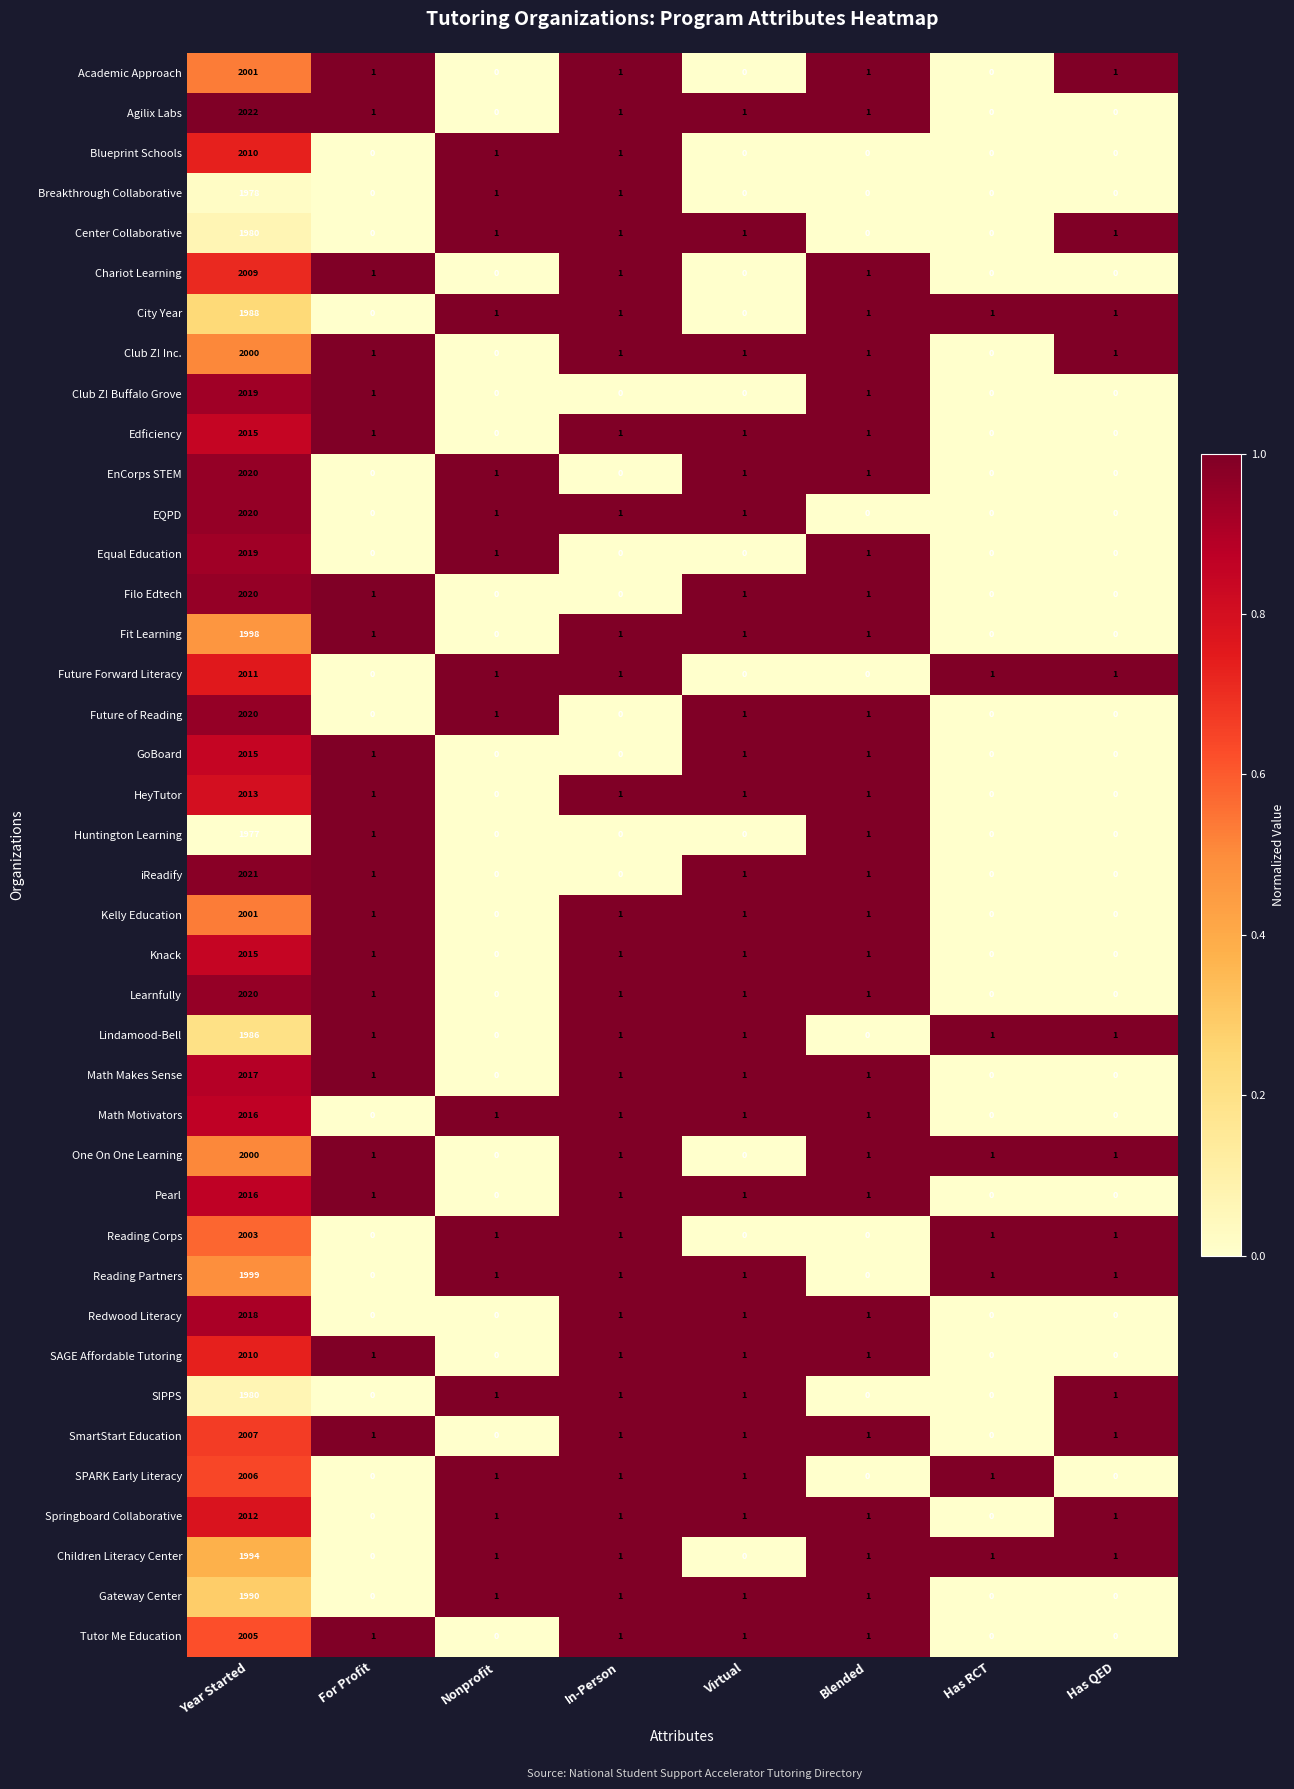

Where does the SIPPS series first go above 1?

Year Started